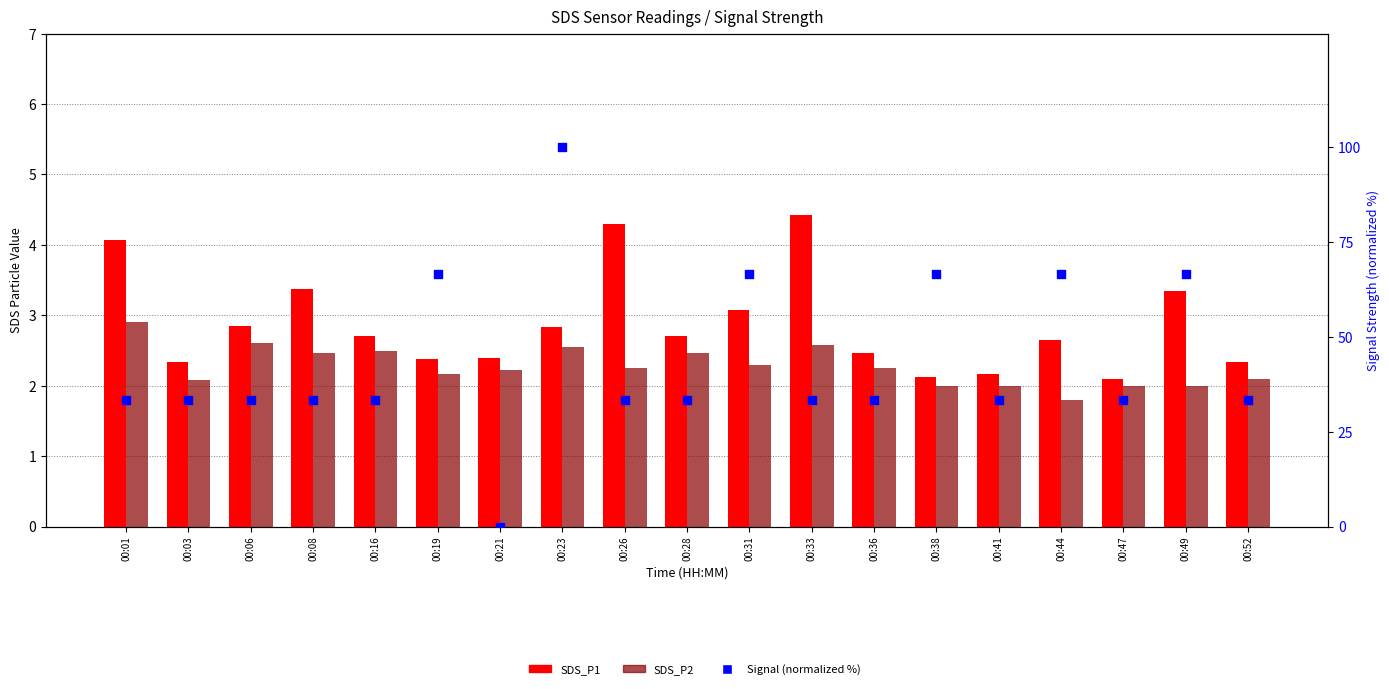

At which category is the sum across all series the highest?

00:23